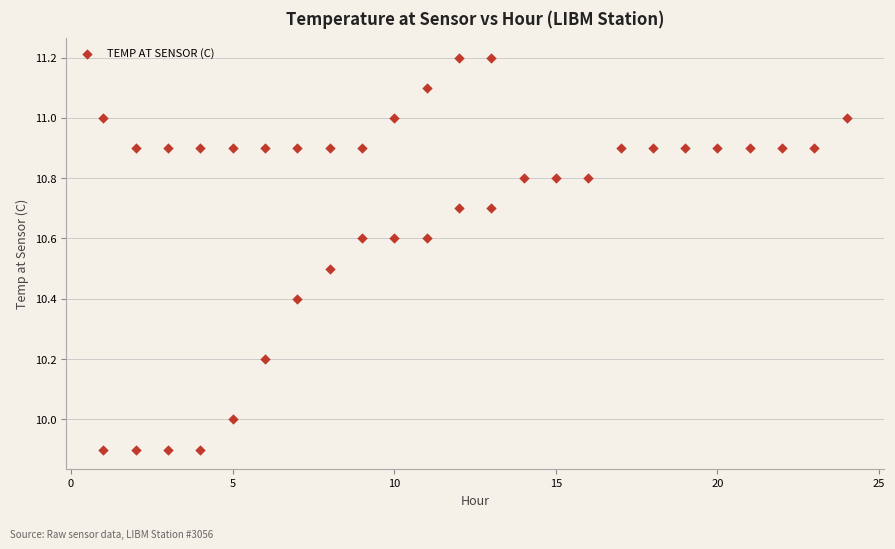

What is the range of X values (max minus min)?

23.0